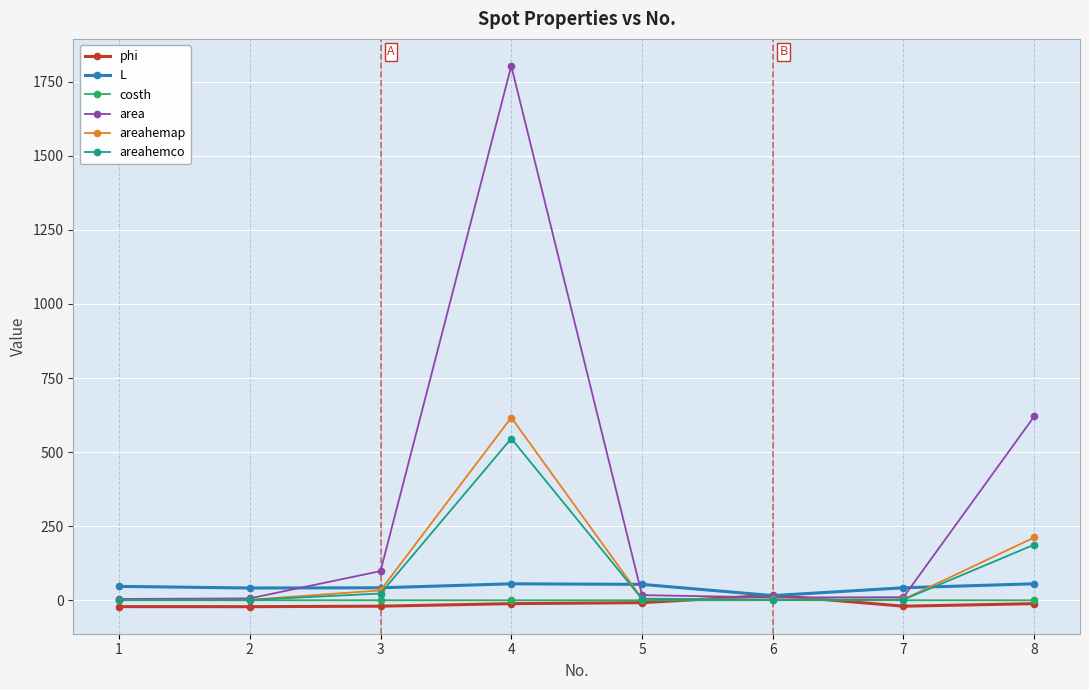

What is the value of the costh point at the 4th from the left?

0.6